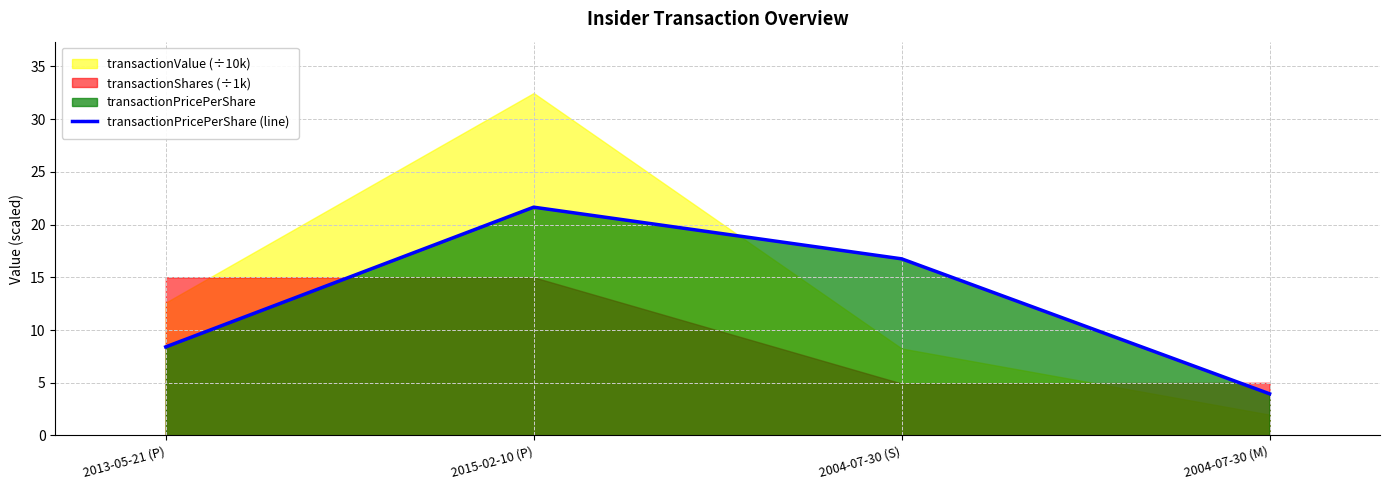

Count the number of categories in the chart.

4